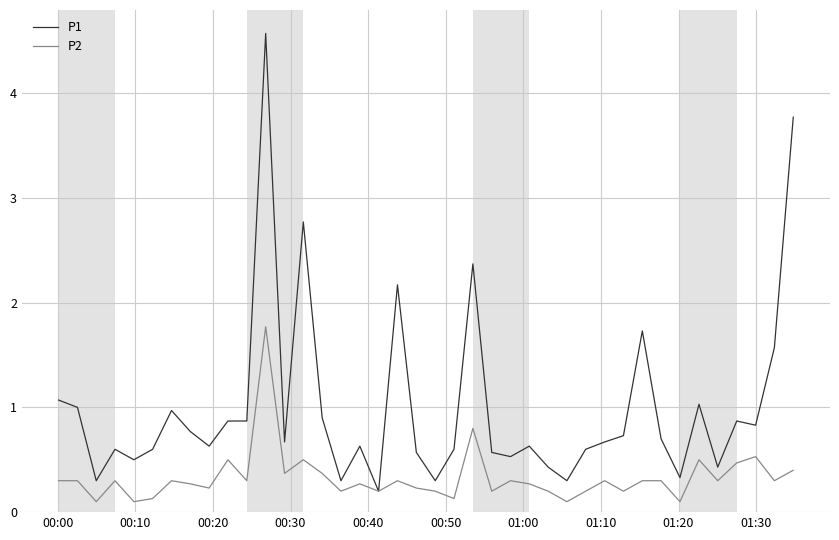

Rank the series by their average value, from highest to lowest.

P1, P2